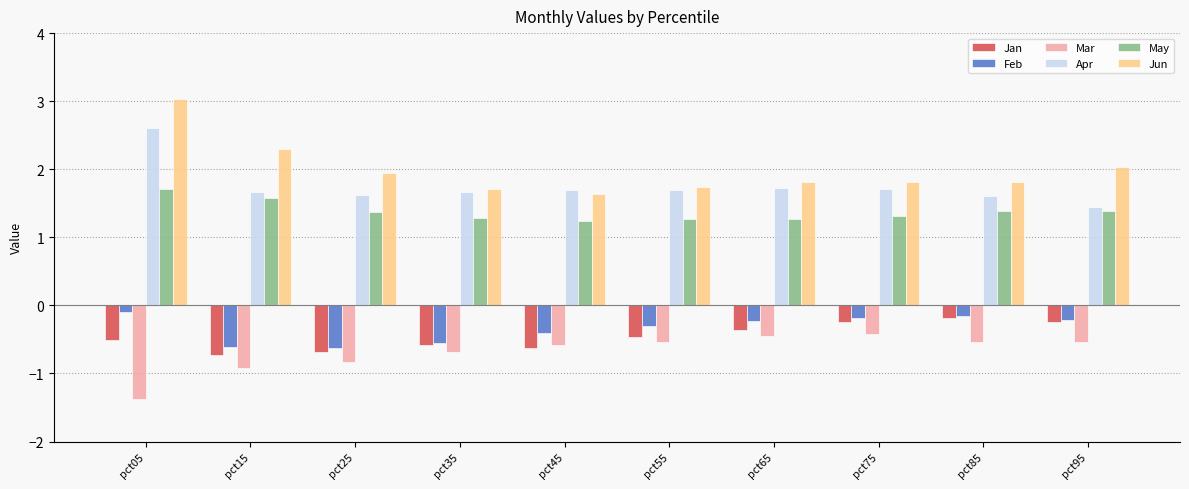

What is the value of the Apr bar at the 3rd from the left?

1.6